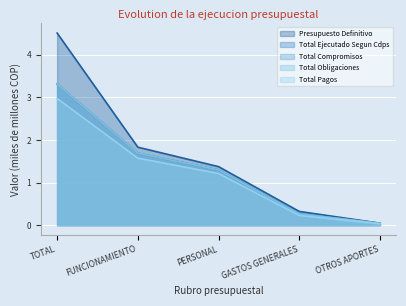

What is the sum of all Total Compromisos values?

6.6